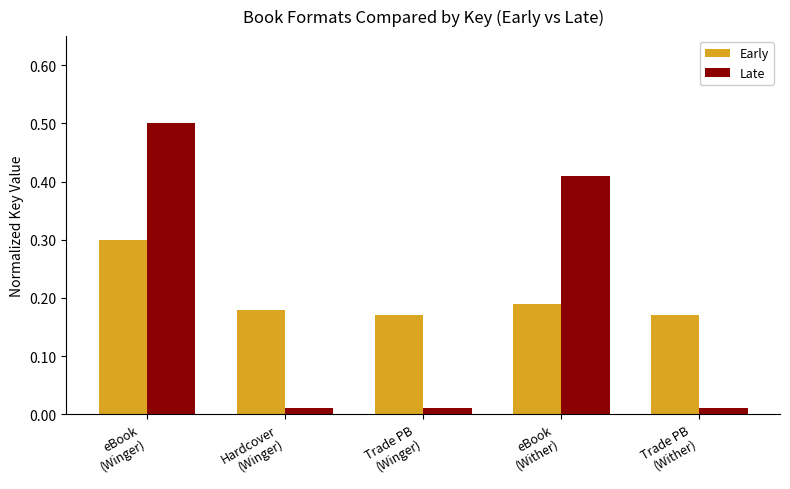

Rank the series by their average value, from lowest to highest.

Late, Early